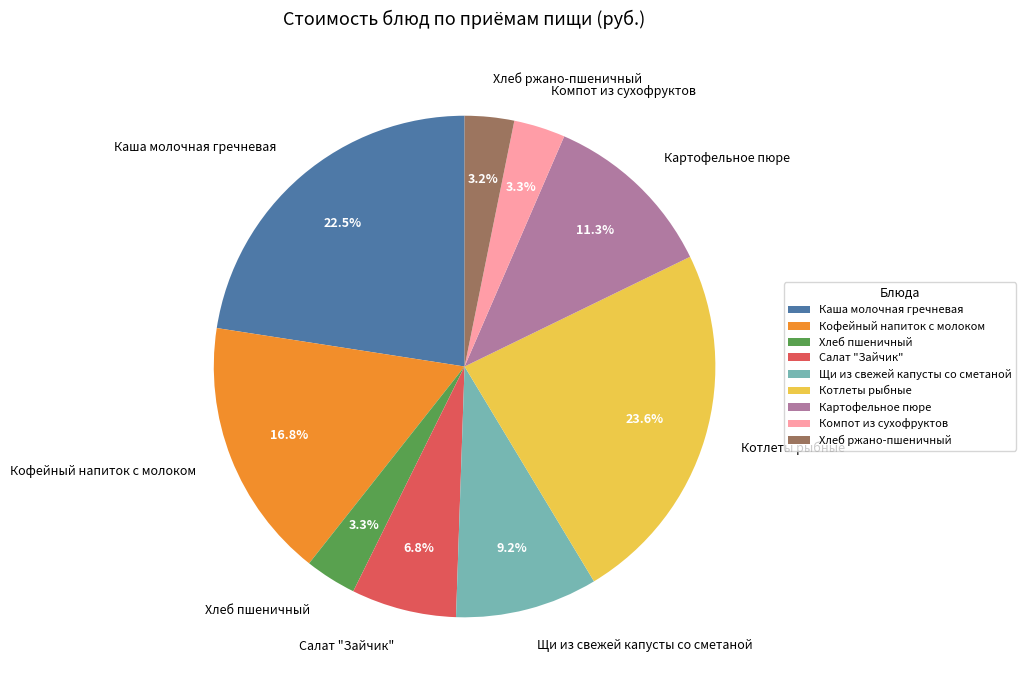

Does Хлеб ржано-пшеничный account for over 50% of the chart?

No